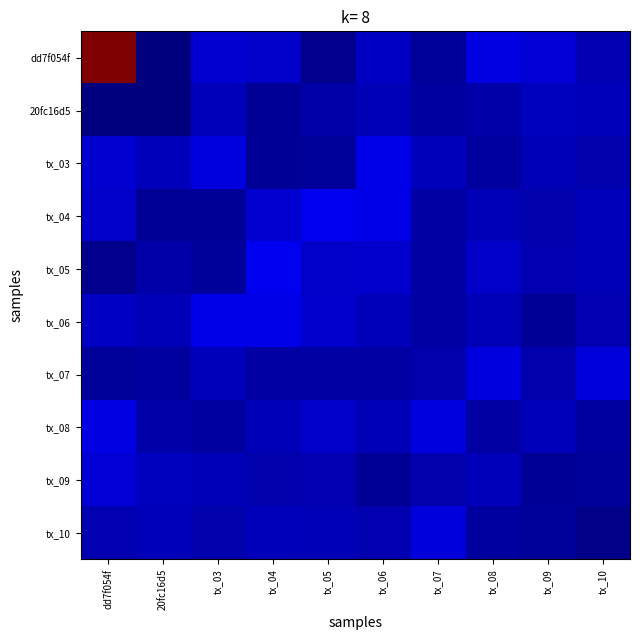

Between tx_09 and dd7f054f, which is larger?

dd7f054f